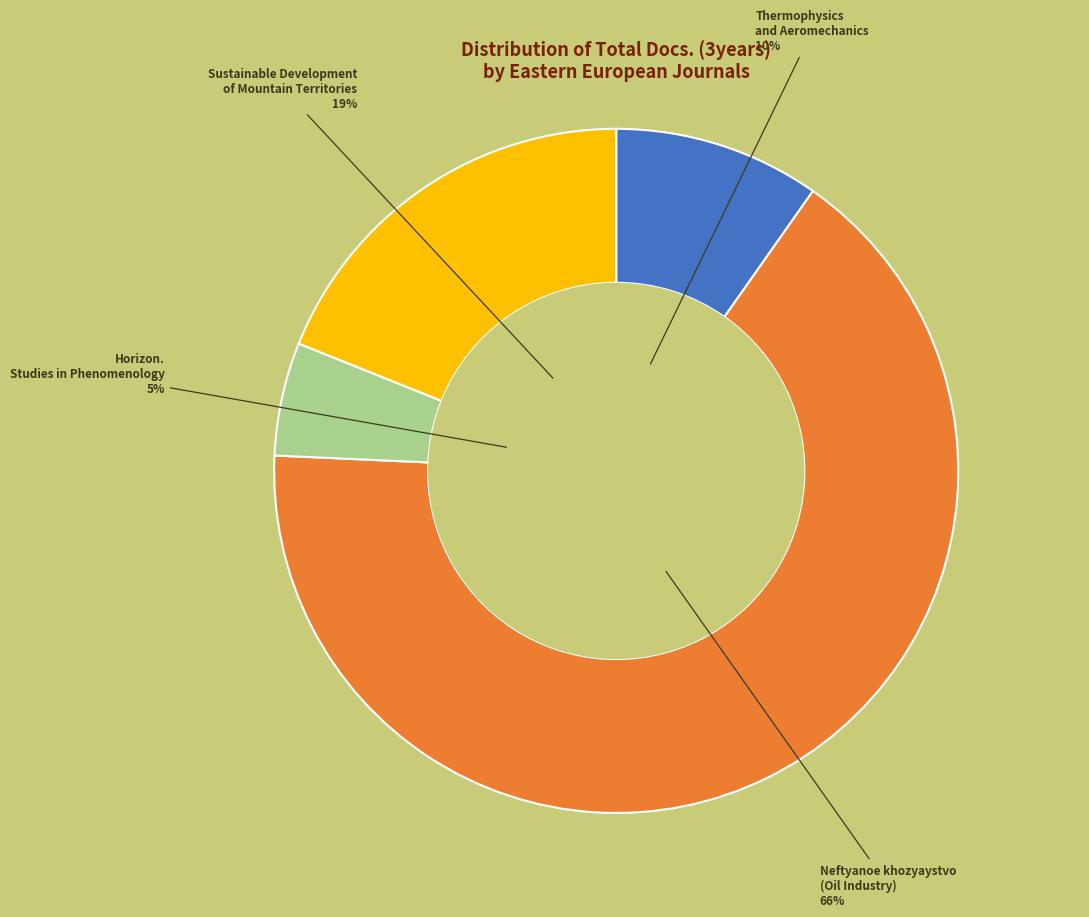

Does any single category account for the majority?

Yes